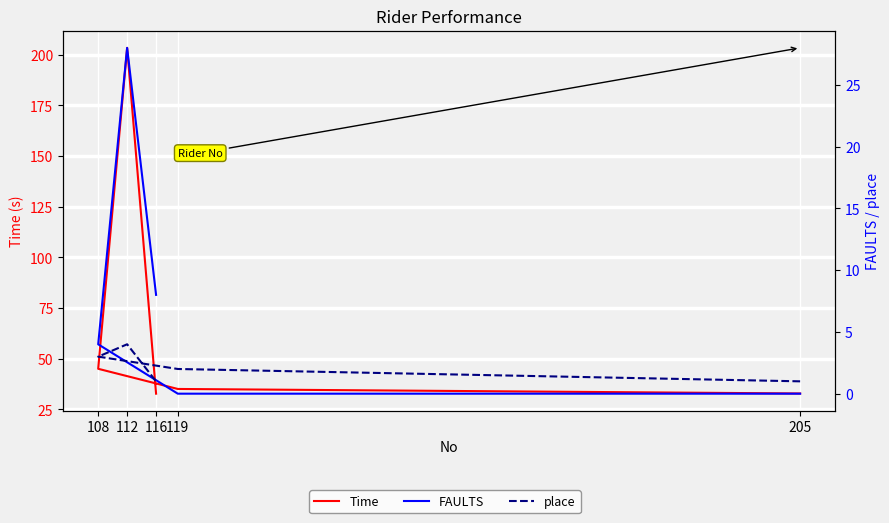

Reading left to right, transcribe all the data shown in this chart.

Time: 32.9	35.1	45.1	203.4	32.8
FAULTS: 0.0	0.0	4.0	28.0	8.0
place: 1.0	2.0	3.0	4.0	1.0